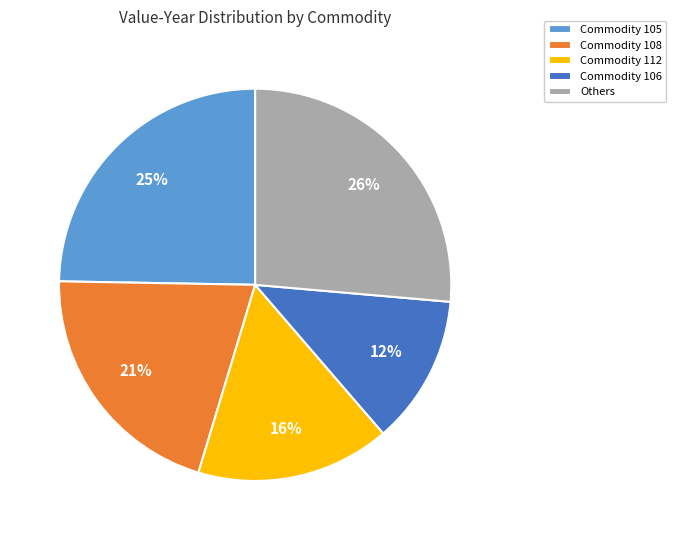

To the nearest percent, what is the average slice percentage?

20%